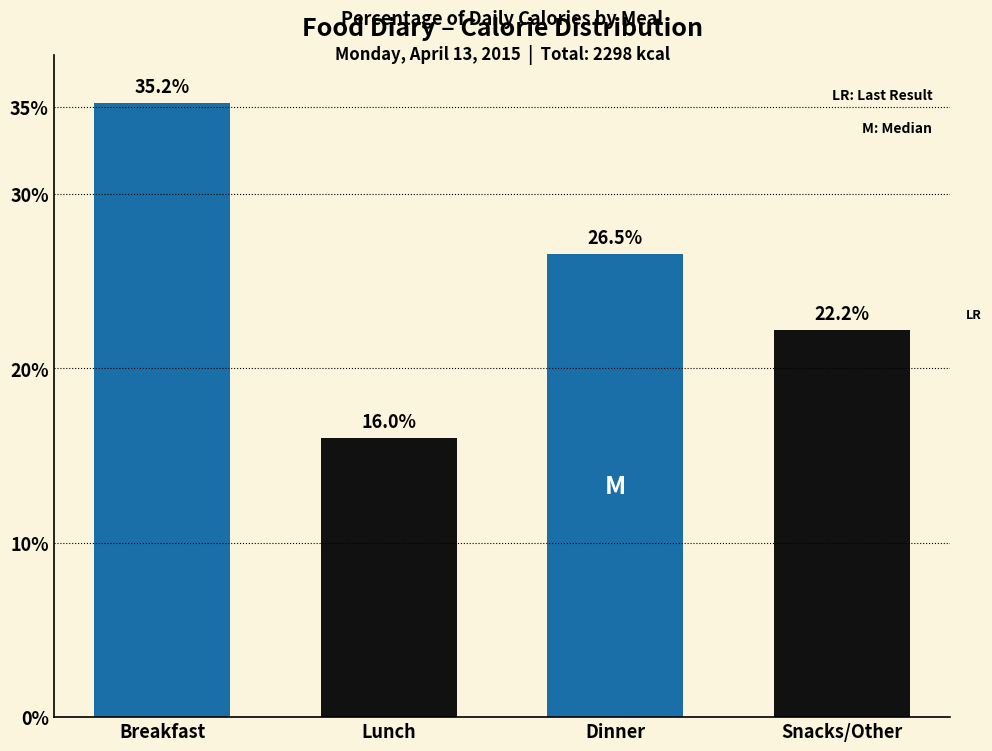

Reading left to right, transcribe all the data shown in this chart.

35.2	16.0	26.5	22.2